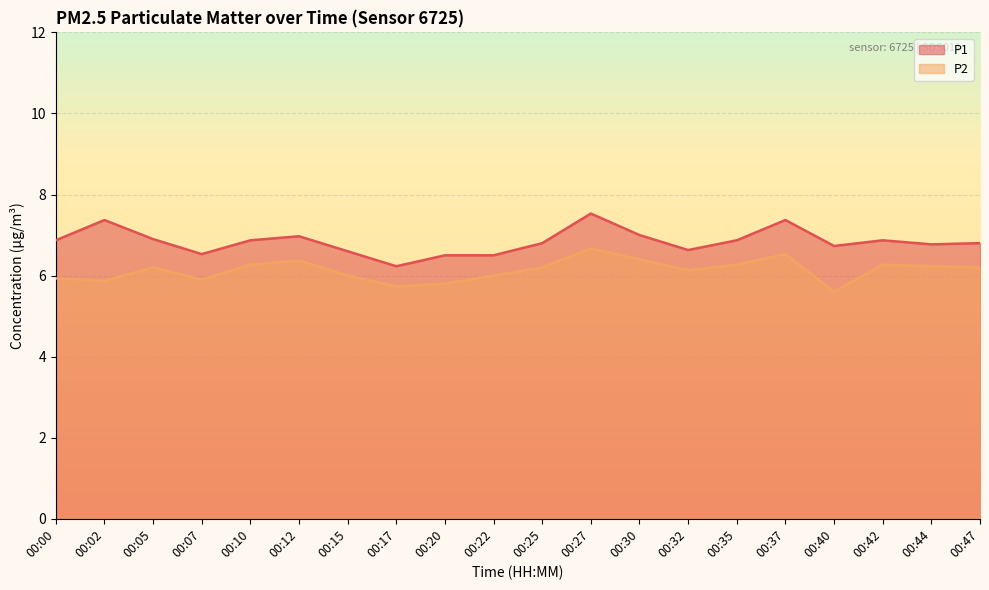

How many categories are shown in the chart?

20